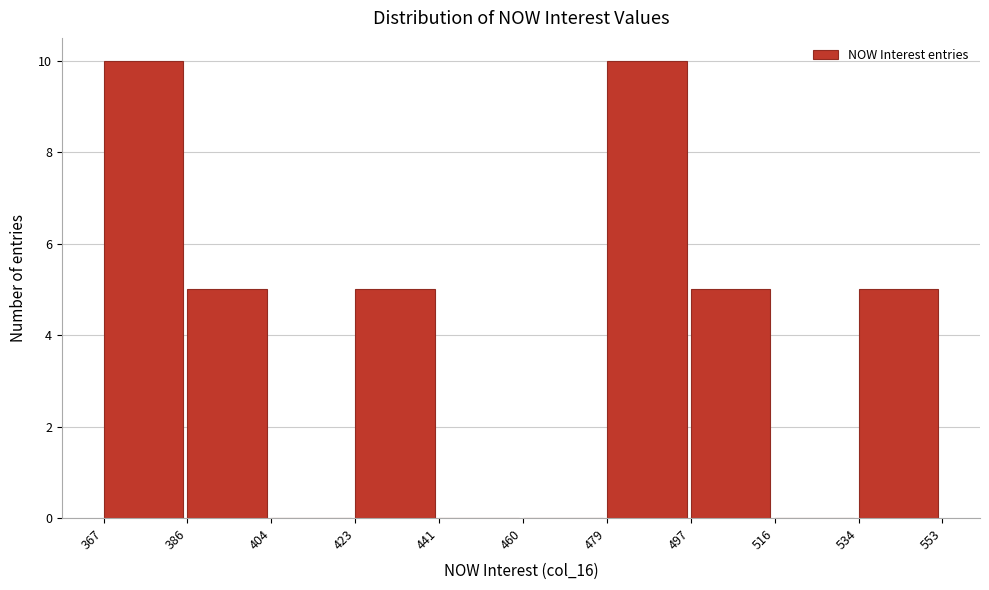

What is the height of the bar covering 497 to 516 on the x-axis? The values are not printed on the chart, so give them approximately, as read against the axis.

5